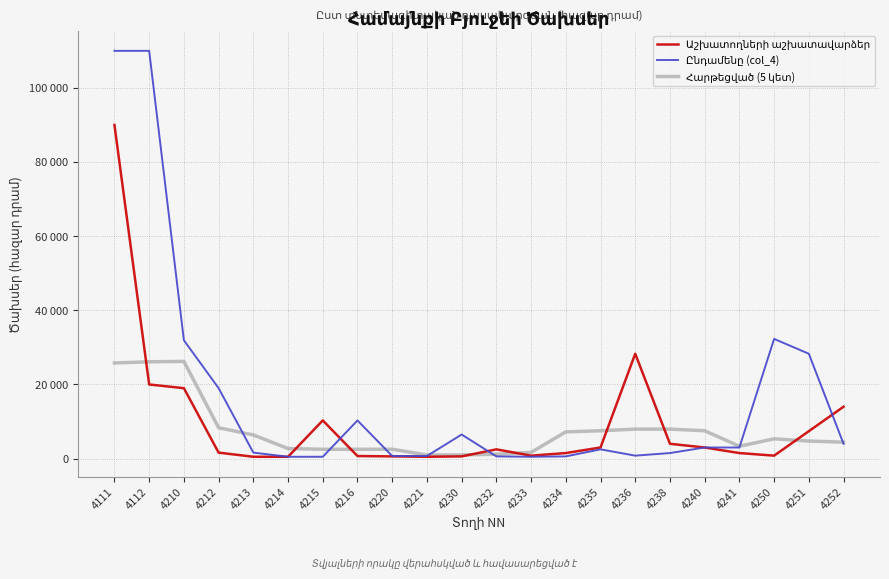

At 4220, list the series in order from largest to smallest.

Հարթեցված (5 կետ), Ընդամենը (col_4), Աշխատողների աշխատավարձեր